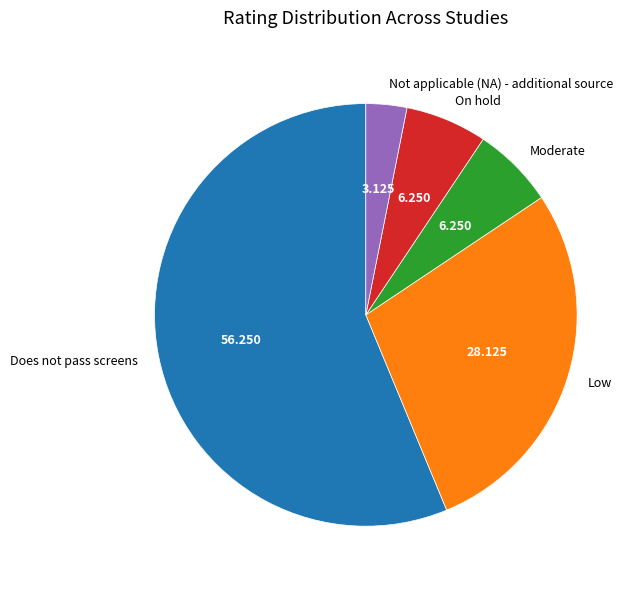

True or false: Moderate accounts for 13% of the total.

False